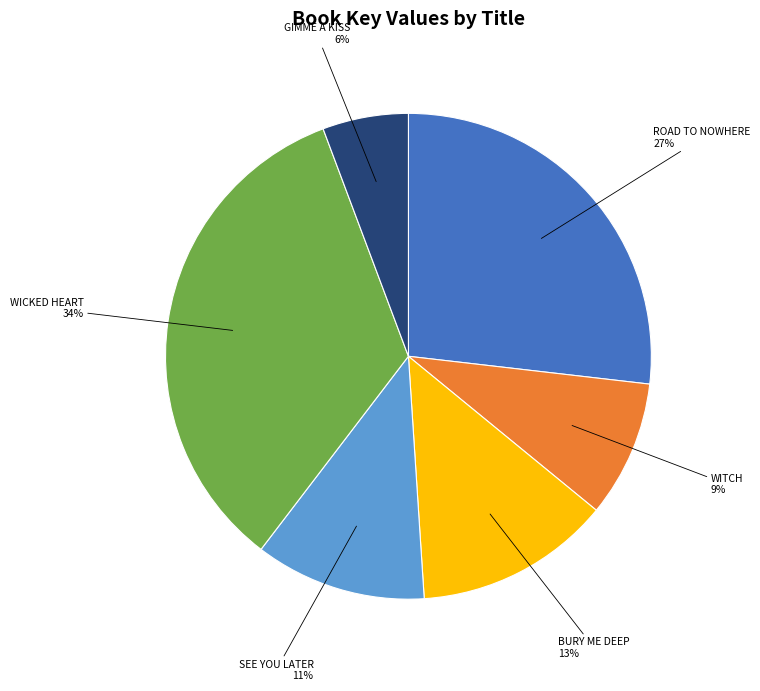

To the nearest percent, what is the difference between the largest and smallest slice percentages?

28%